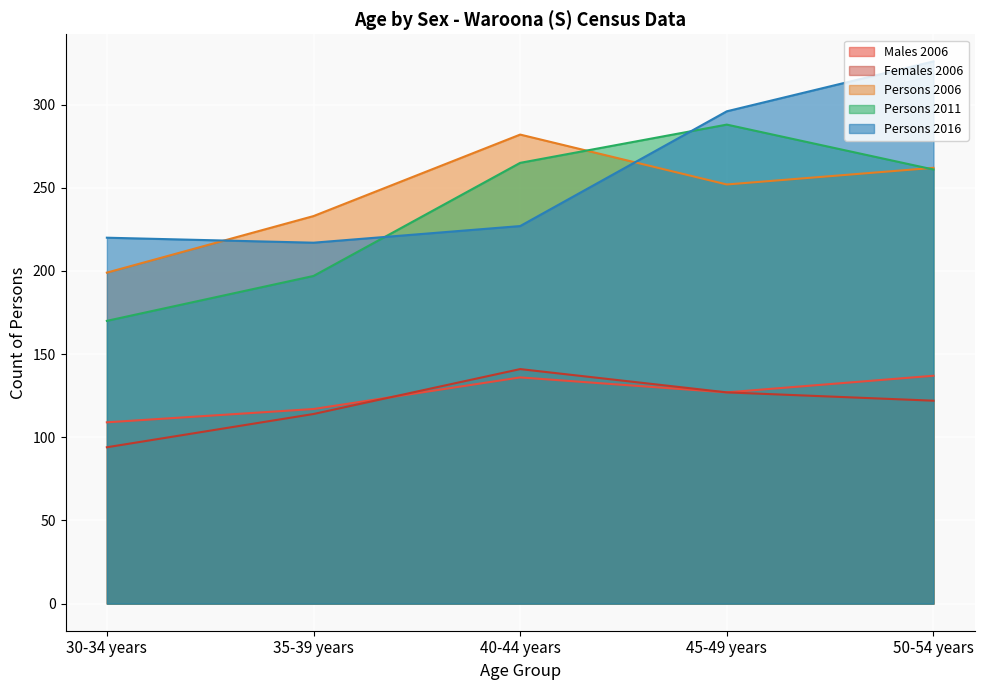

Is the value of Persons 2016 at 50-54 years greater than the value of Persons 2011 at 50-54 years?

Yes